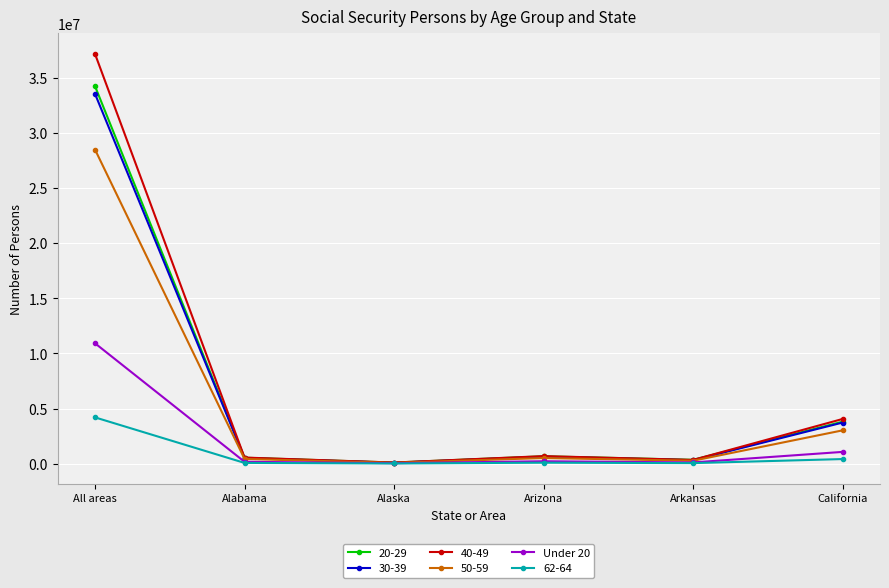

What position from the right is Alaska?

4